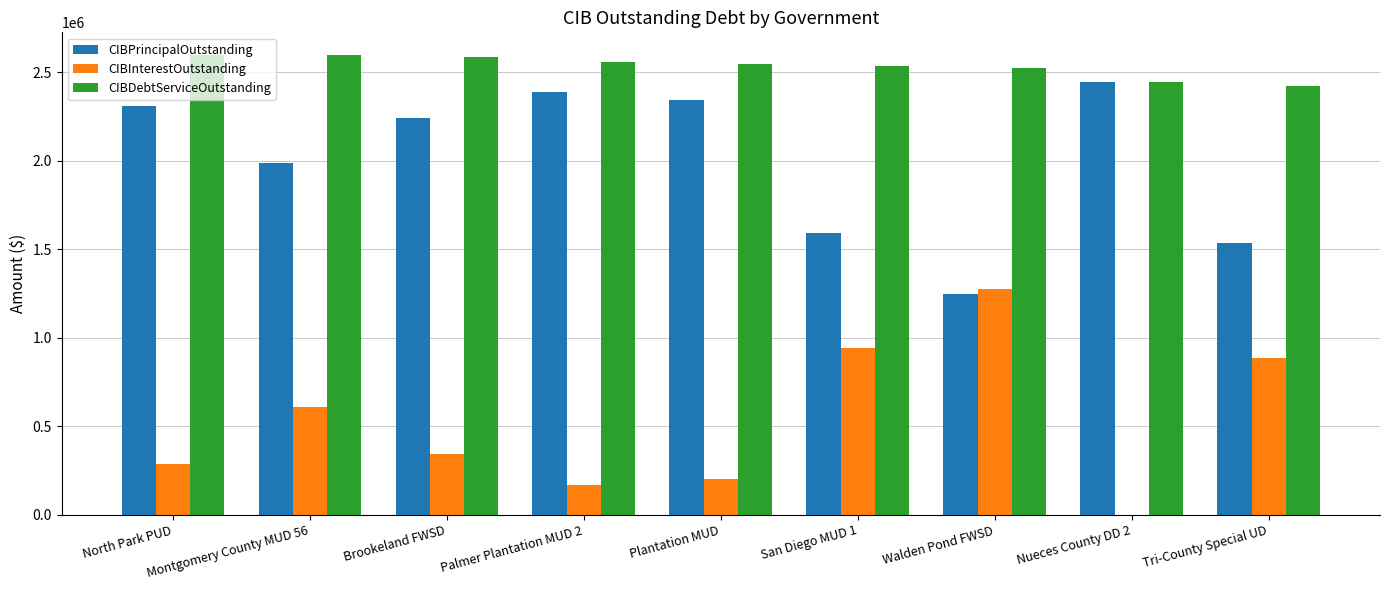

True or false: CIBInterestOutstanding has a value of 1274550.0 at Walden Pond FWSD.

True